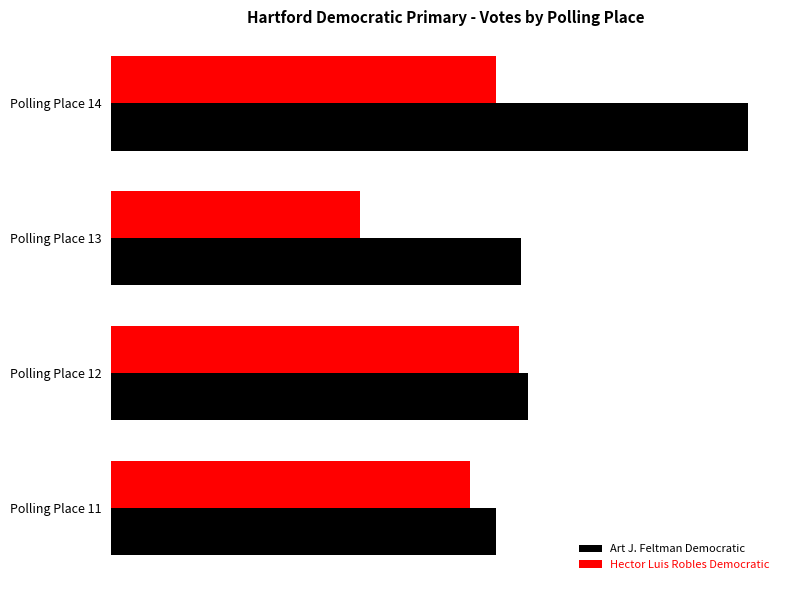

Which category has the lowest value across all series?

Polling Place 13